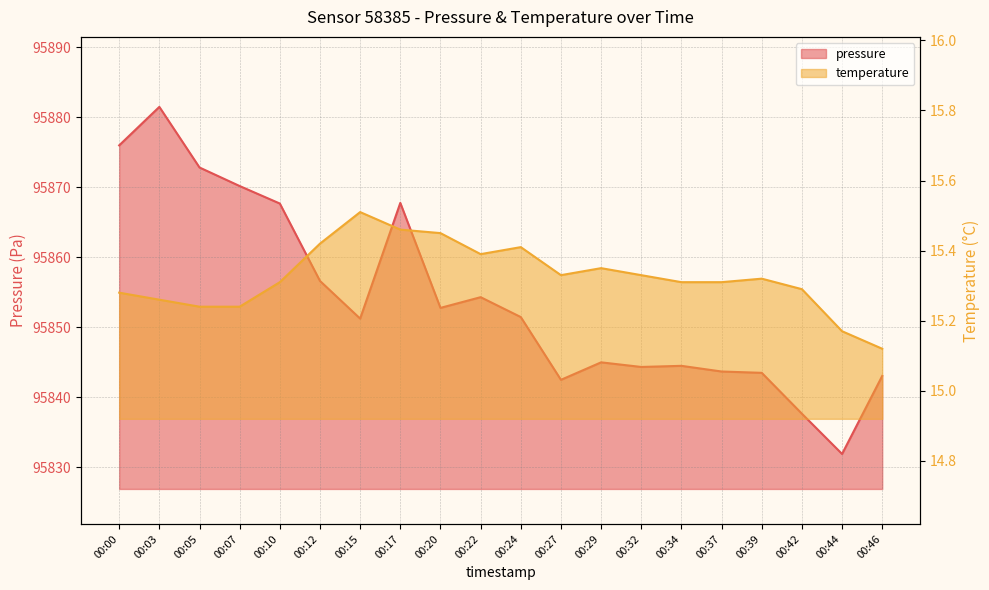

What is the average value of the temperature series?

15.3